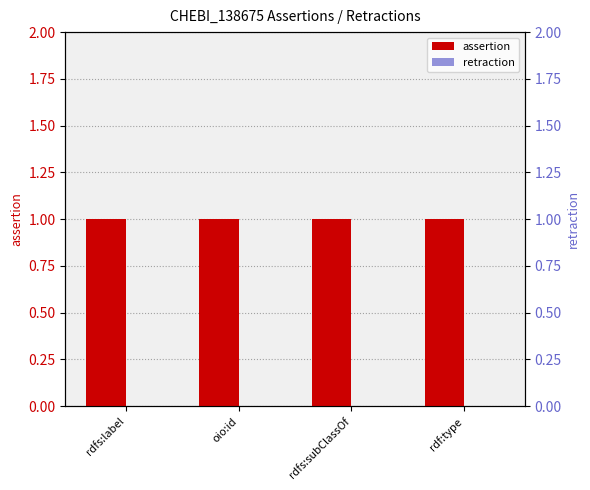

List the series in order of their overall mean, highest first.

assertion, retraction